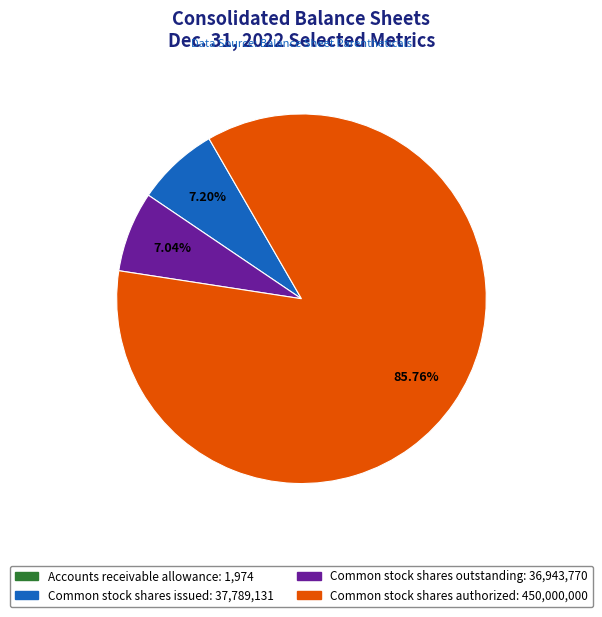

Is there a majority slice in this chart?

Yes